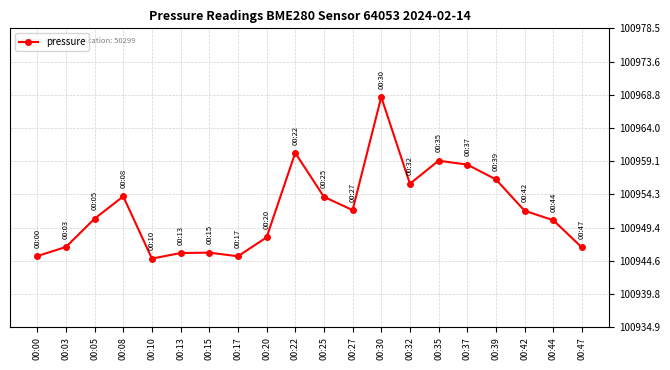

What is the approximate value at 00:35?

100959.2